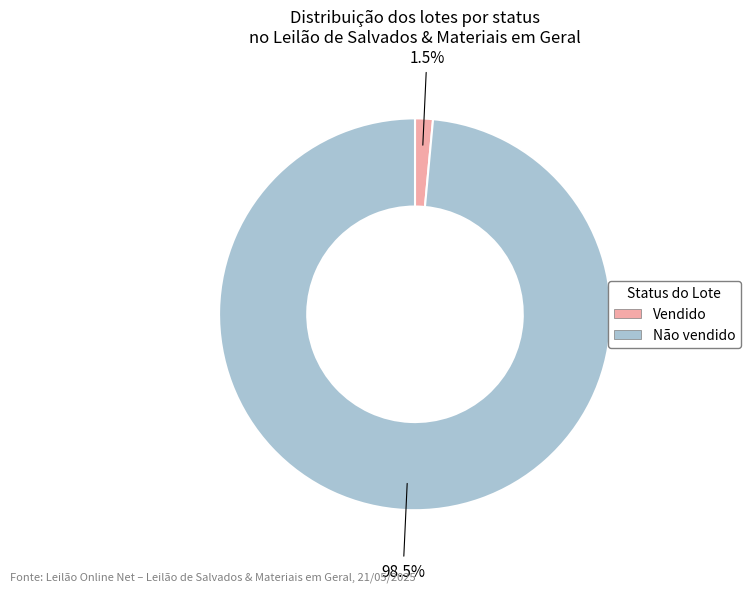

Which slice is the smallest?

Vendido